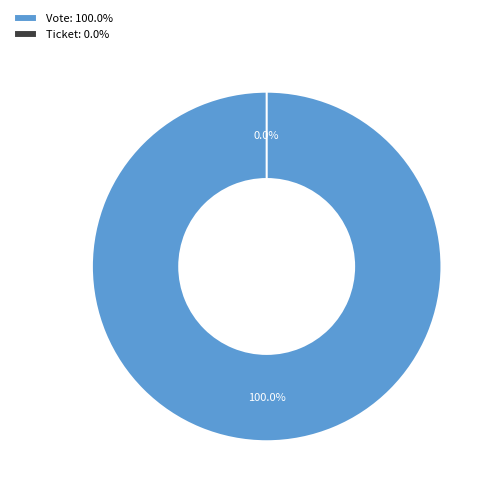

What is the largest slice in the pie chart?

Vote